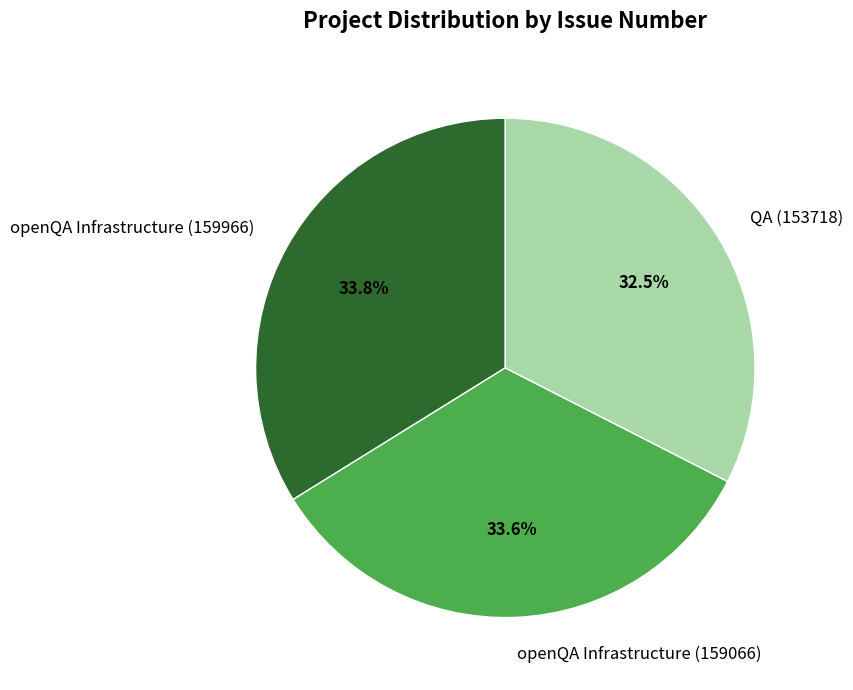

Approximately how many times larger is the value at QA (153718) compared to openQA Infrastructure (159966)?

1.0